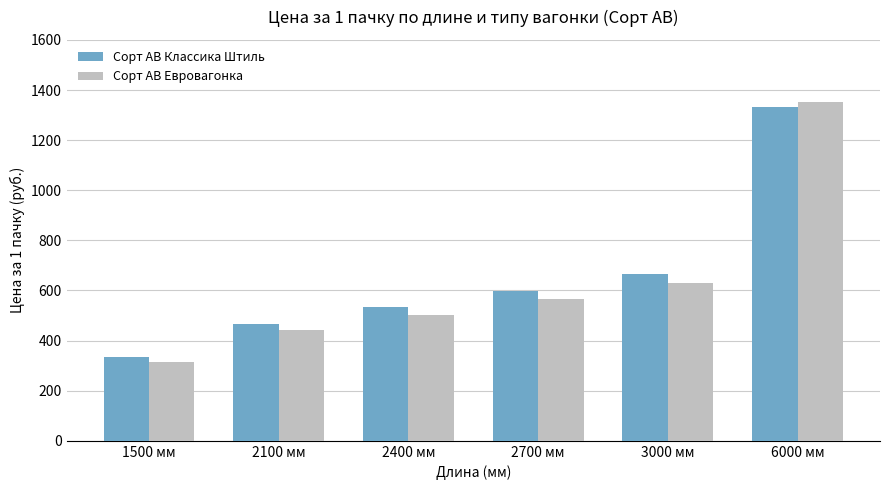

At which label is Сорт АВ Евровагонка closest to 834?

3000 мм